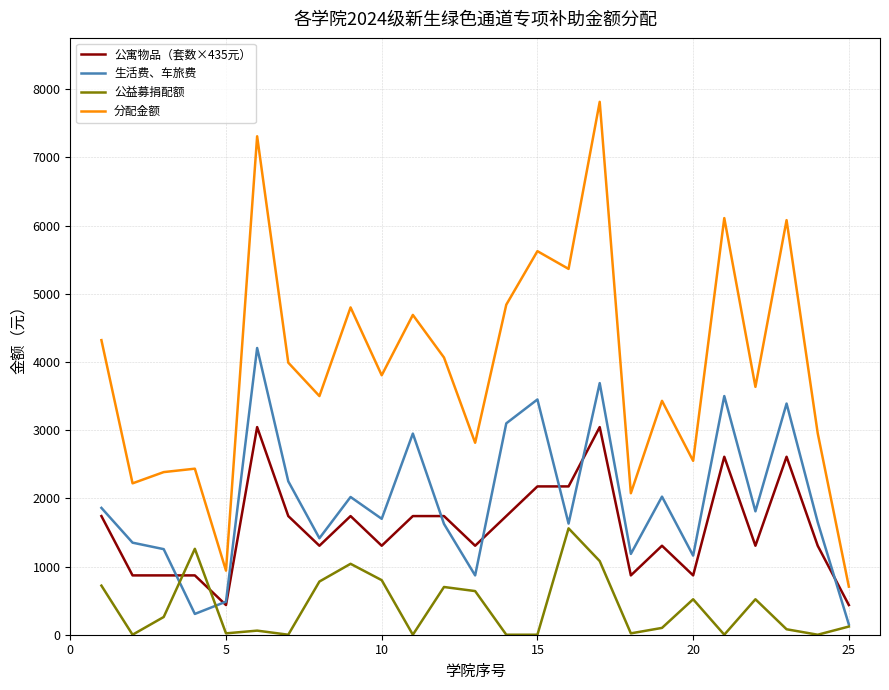

Which series has the largest total across all categories?

分配金额